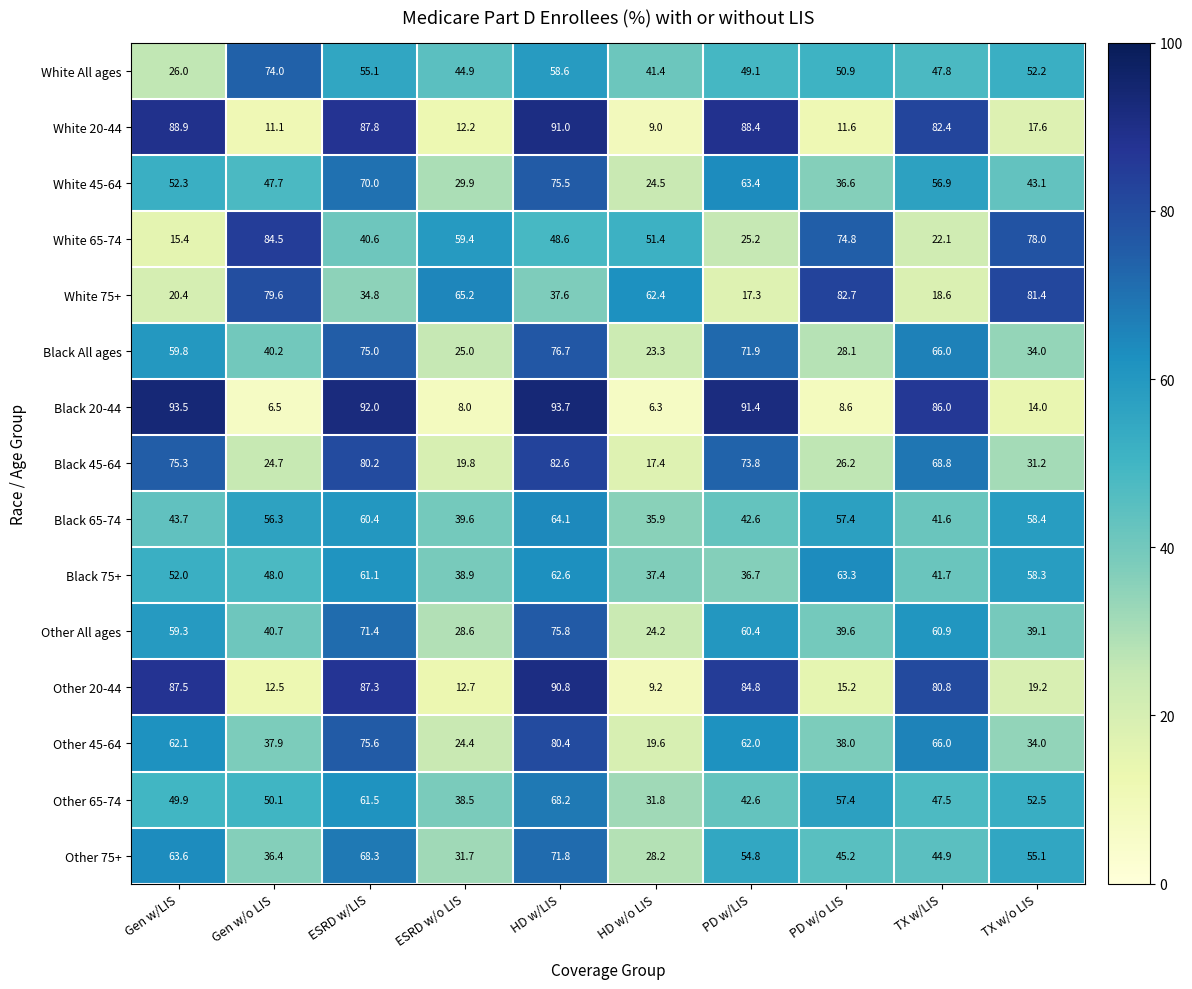

Which series has the widest spread of values?

Black 20-44